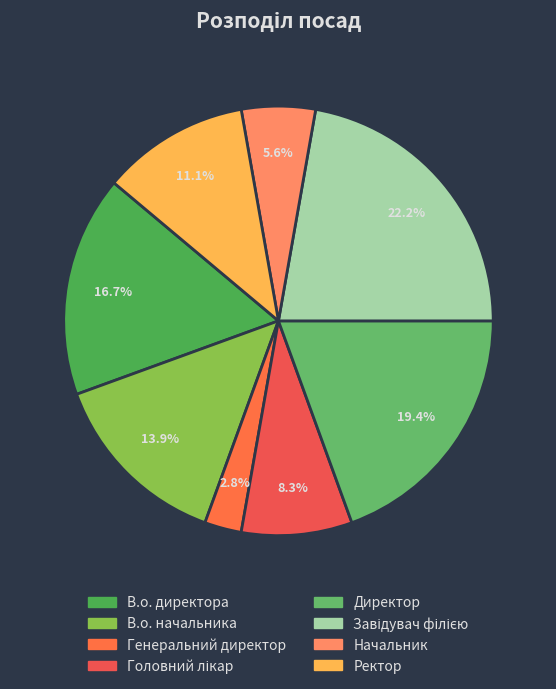

Is it true that Головний лікар is 8% of the pie?

True